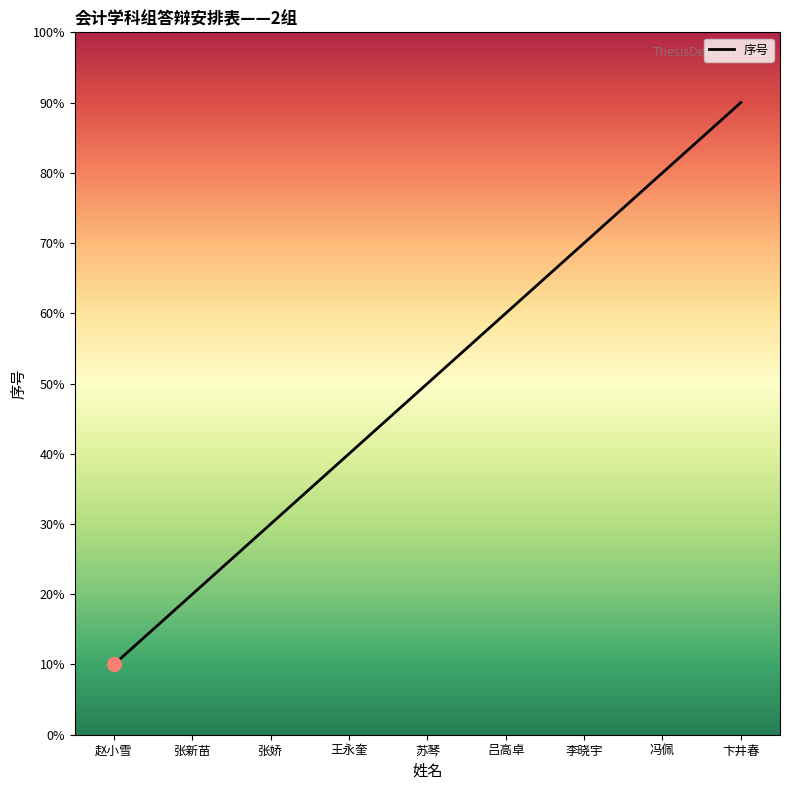

Rank the categories by value from highest to lowest.

卞井春, 冯佩, 李晓宇, 吕高卓, 苏琴, 王永奎, 张娇, 张新苗, 赵小雪